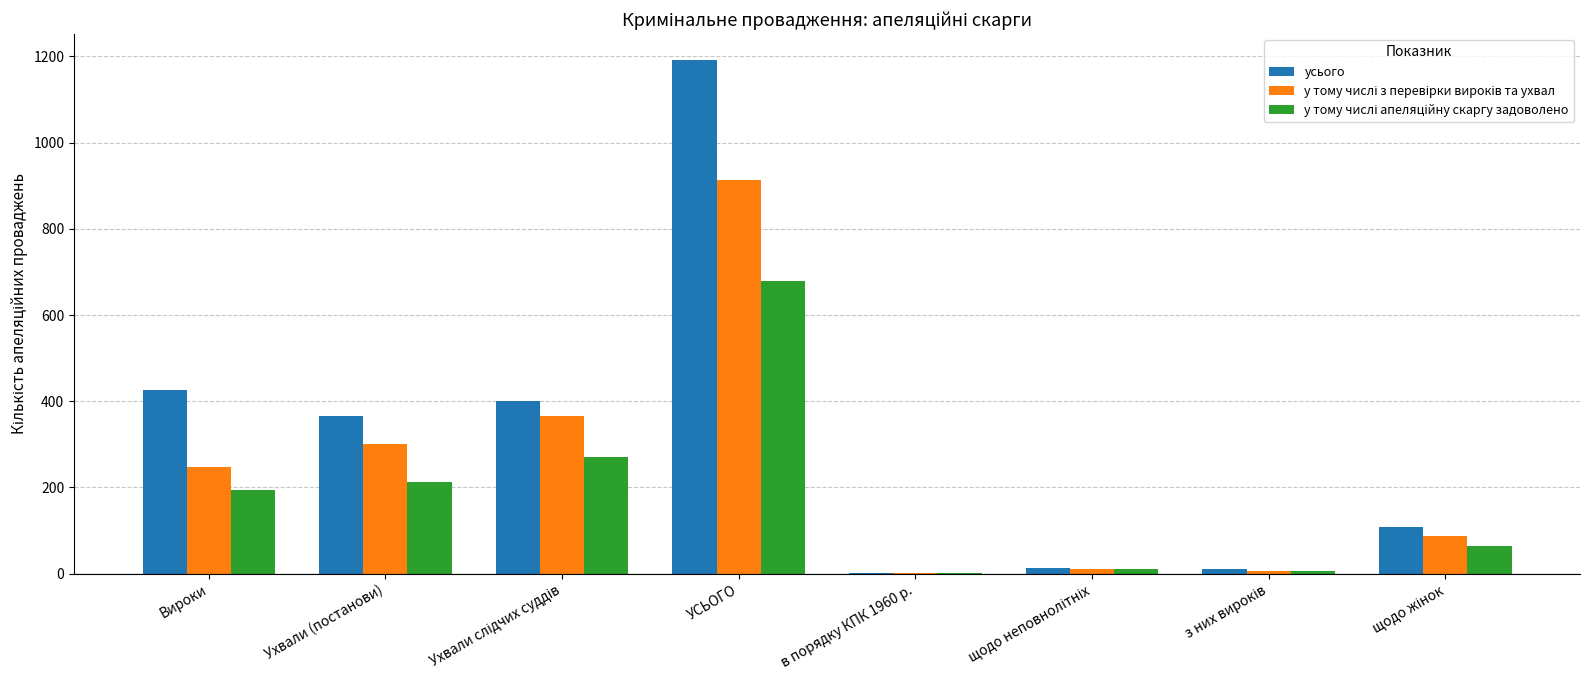

Which series has the largest total across all categories?

усього